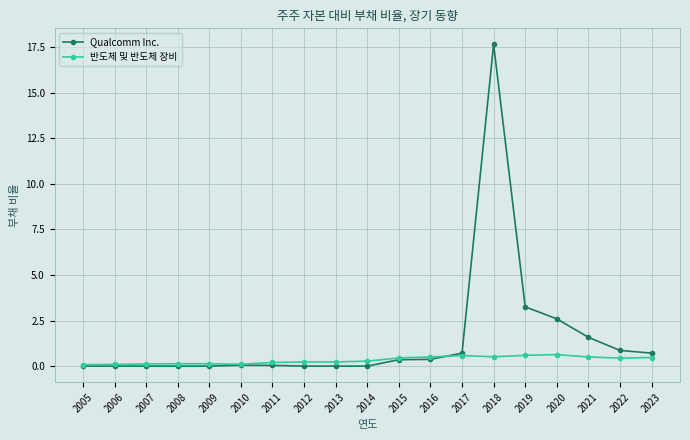

True or false: Qualcomm Inc. has more than 0 points higher than both neighbors.

True